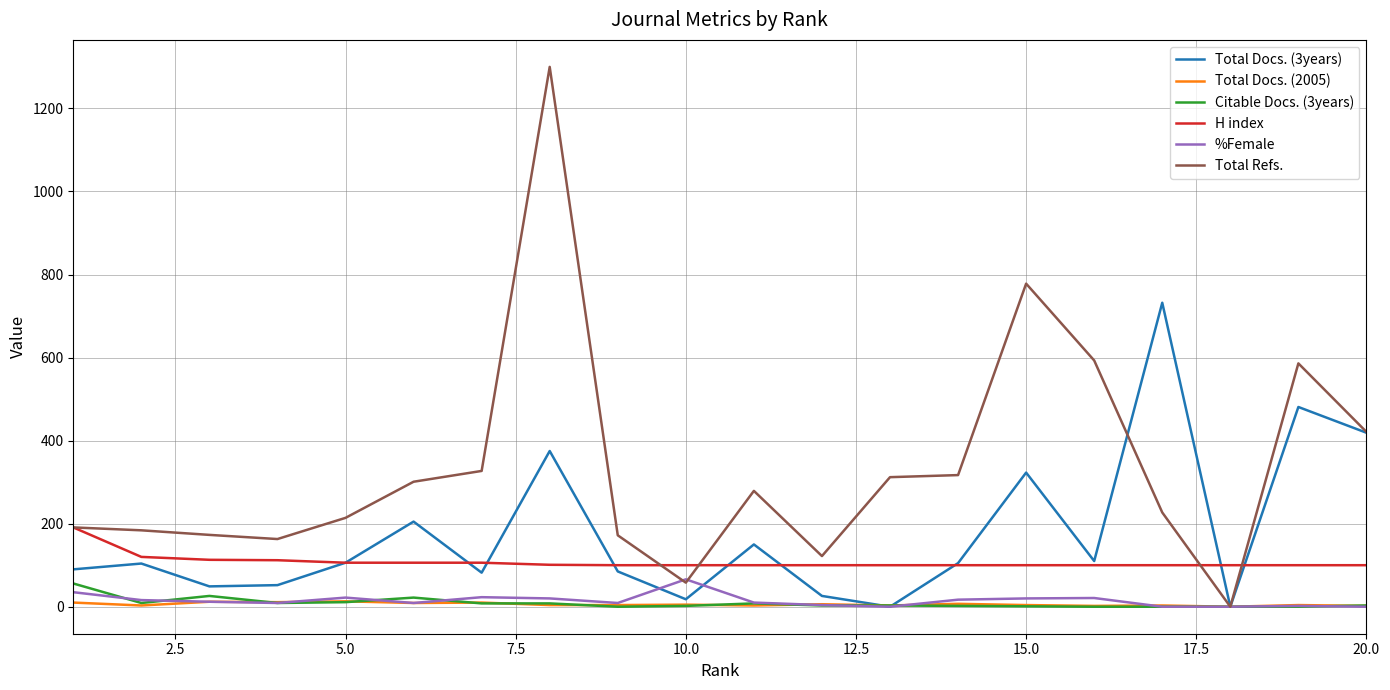

Which series has the largest total across all categories?

Total Refs.